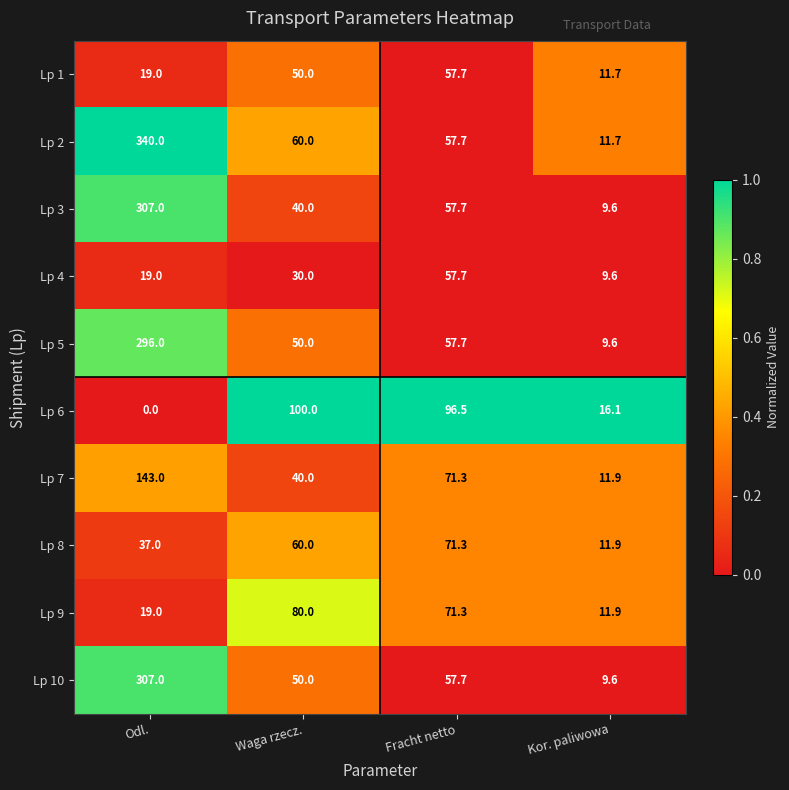

Between Odl. and Waga rzecz., which series saw the biggest shift?

Lp 2